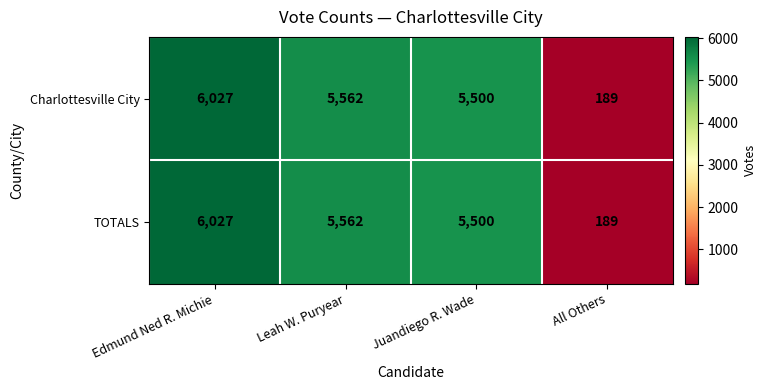

What is the difference between the maximum and minimum values in the TOTALS series?

5838